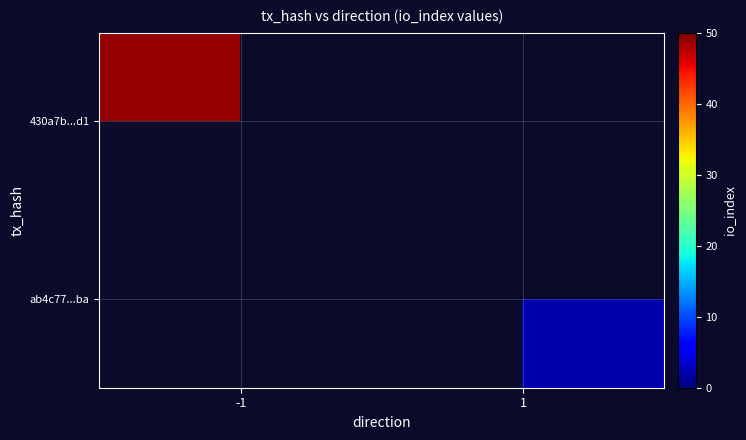

At how many categories does at least one series exceed 32?

1